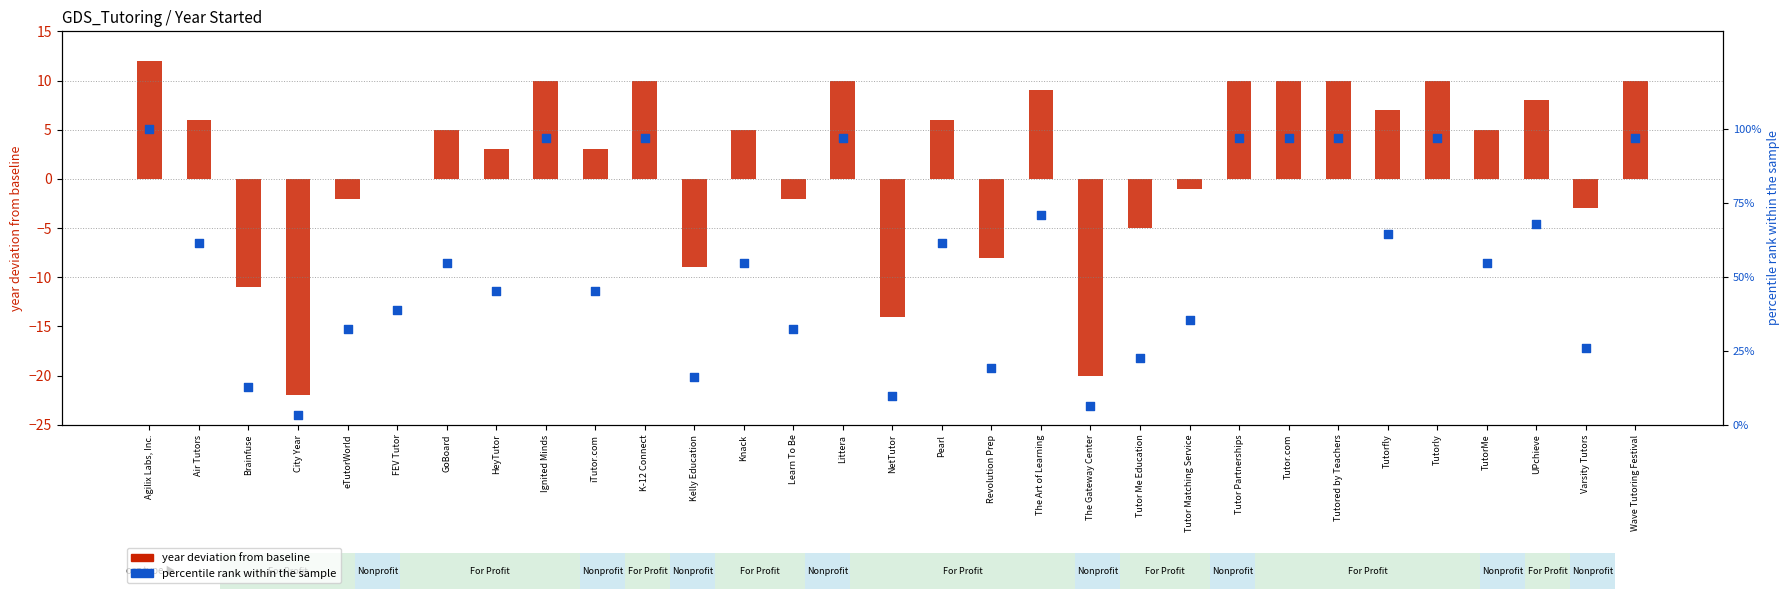

What is the total value across all series at Tutorfly?

71.5